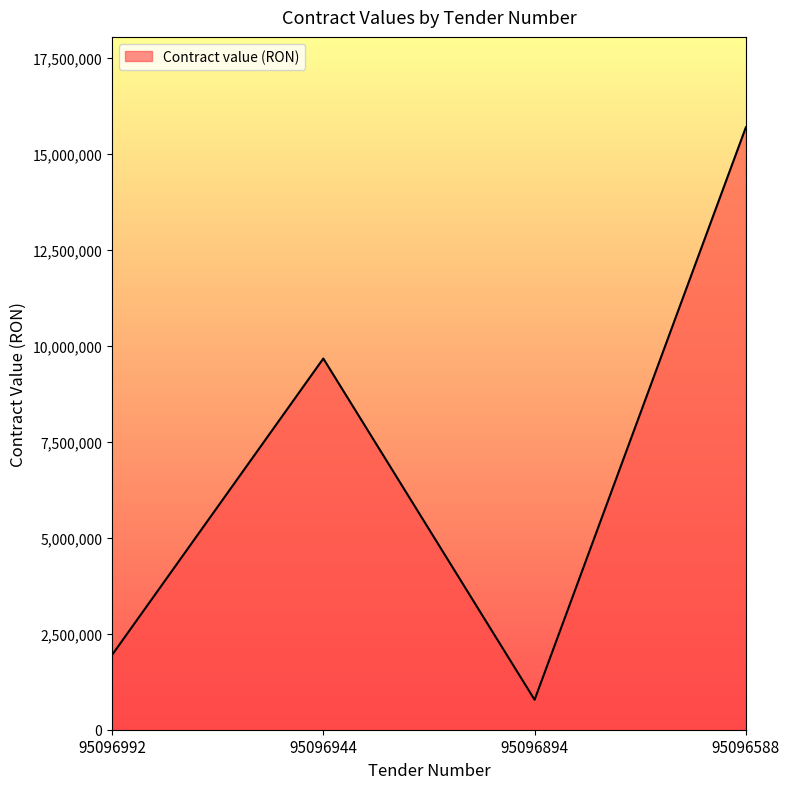

What is the greatest value displayed?

15697928